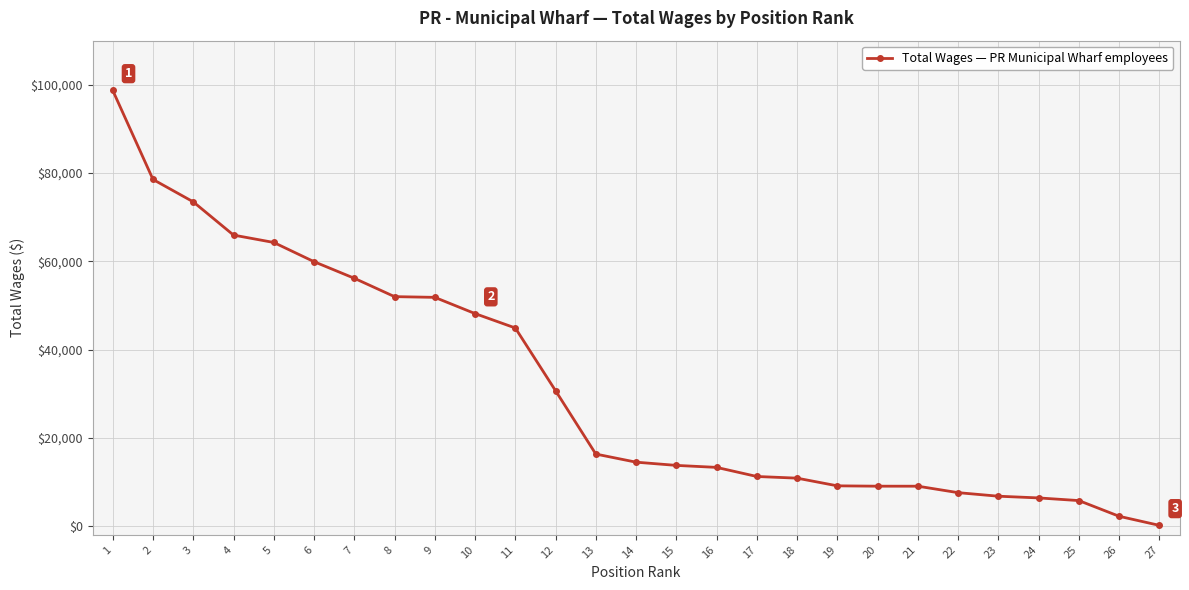

Count the number of categories in the chart.

27